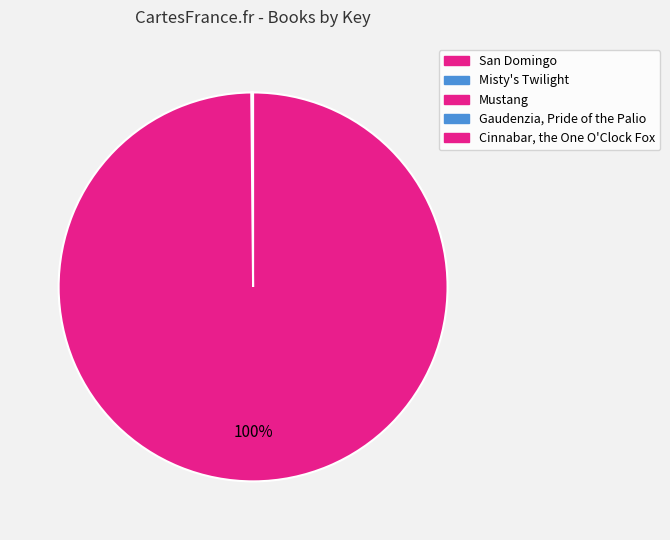

What is the smallest slice in the pie chart?

Mustang